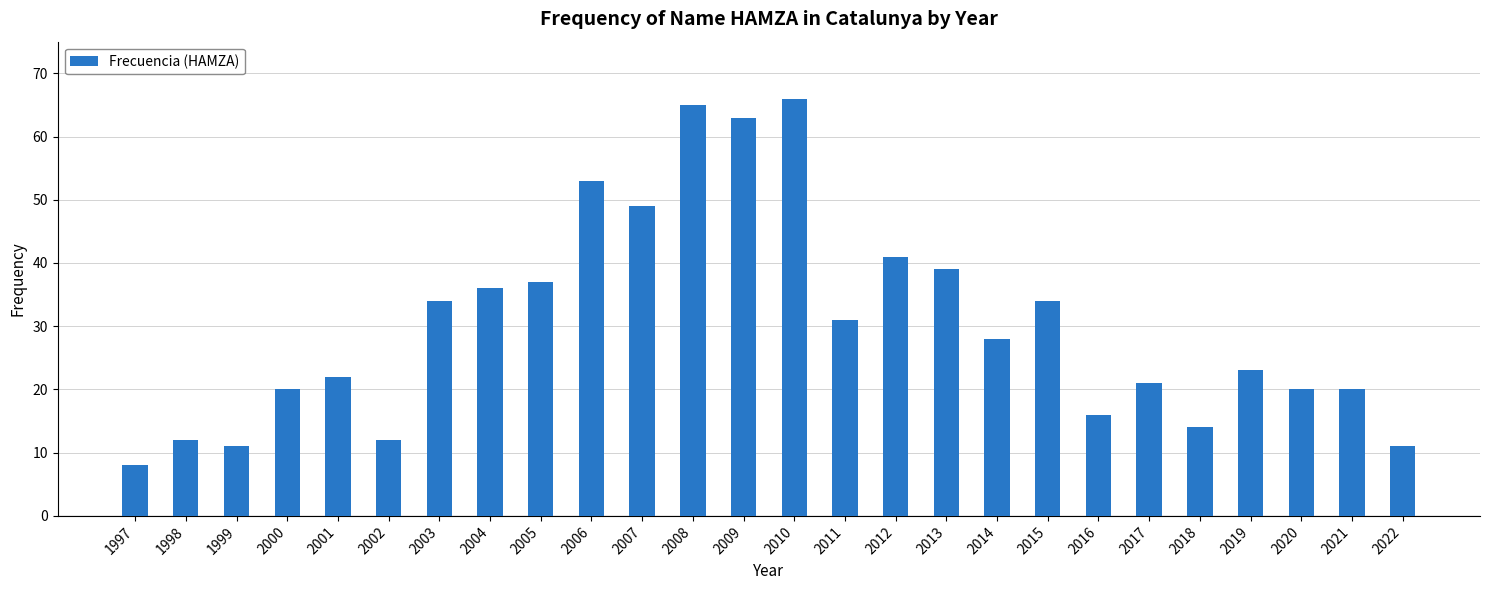

Reading right to left, list all the values displayed in this chart.

11	20	20	23	14	21	16	34	28	39	41	31	66	63	65	49	53	37	36	34	12	22	20	11	12	8